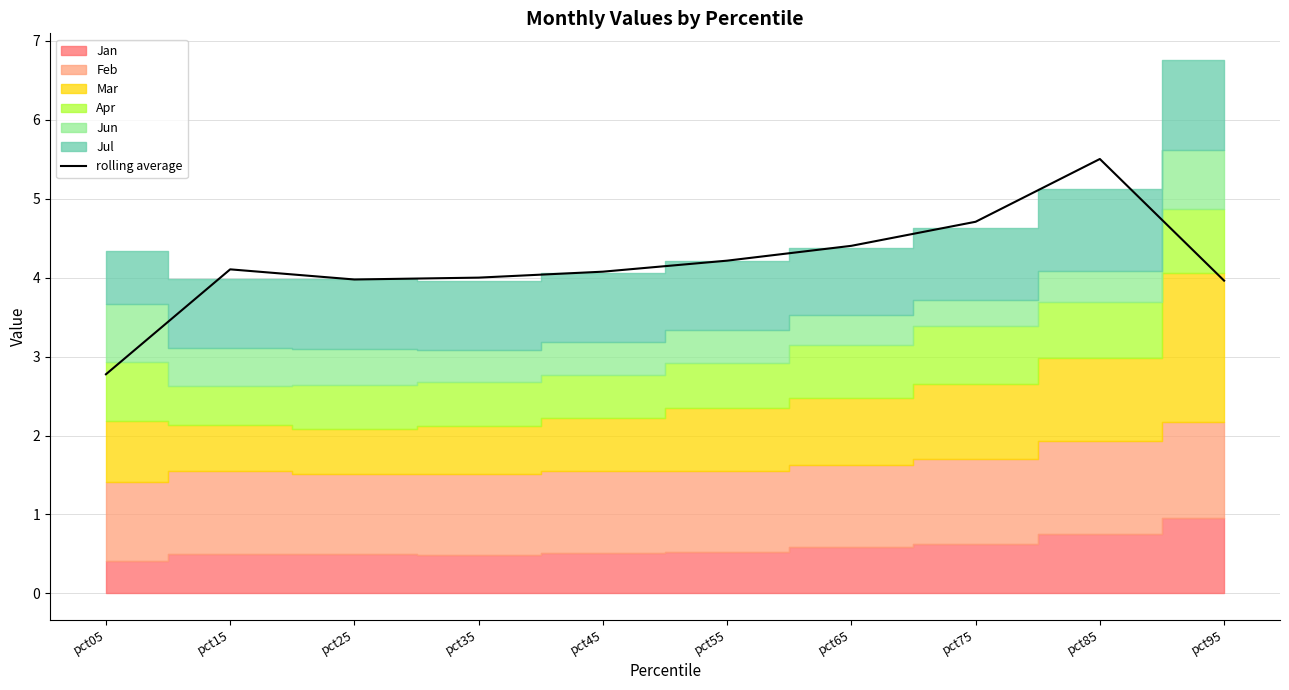

What is the smallest value displayed?

2.8